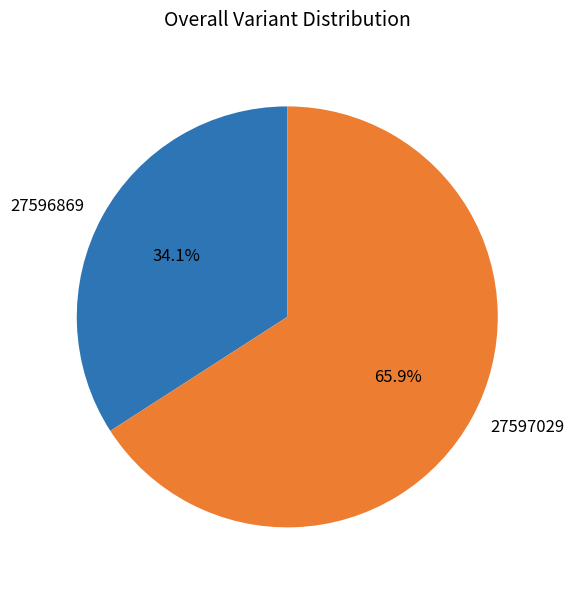

True or false: 27597029 accounts for 53% of the total.

False